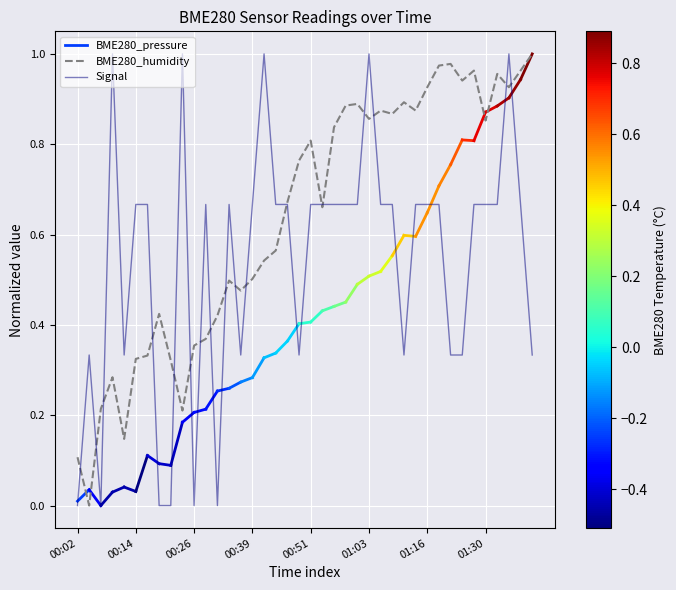

Does the chart display data point markers on the line(s)?

No